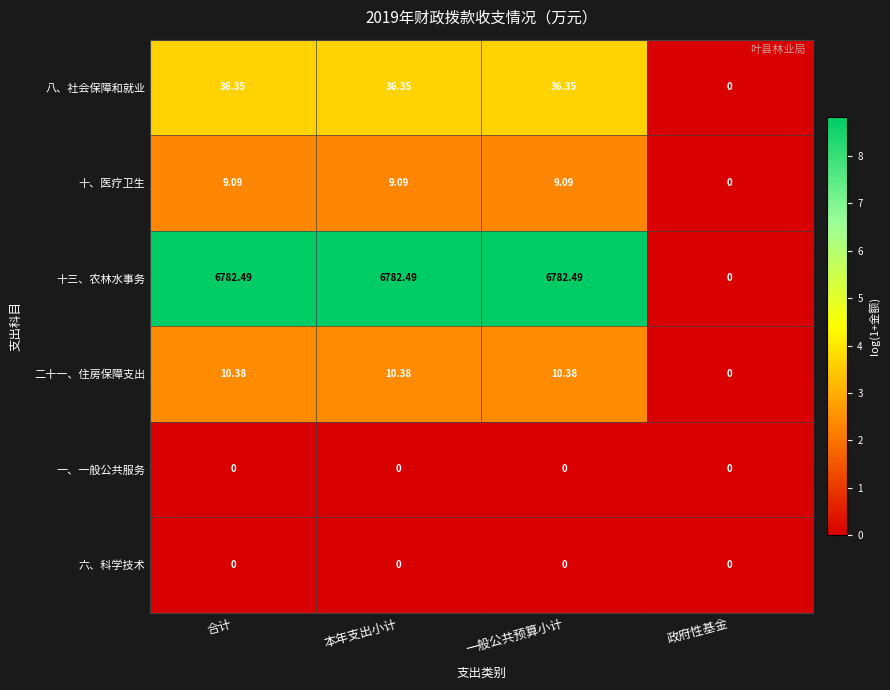

Which series has the largest range (max minus min)?

十三、农林水事务